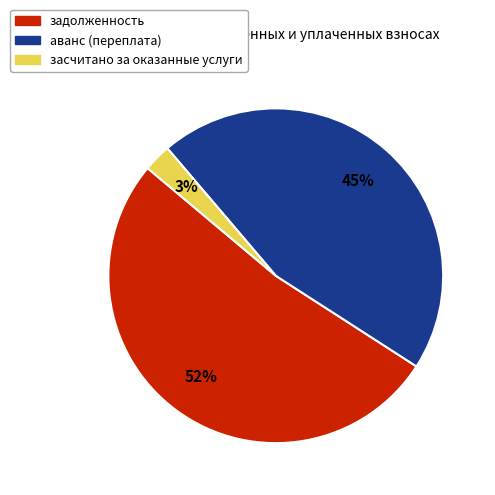

Which has a higher value, аванс (переплата) or задолженность?

задолженность